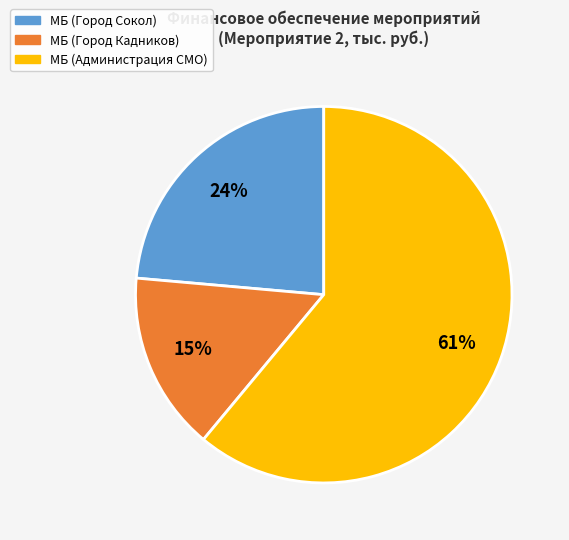

Does any single category account for the majority?

Yes